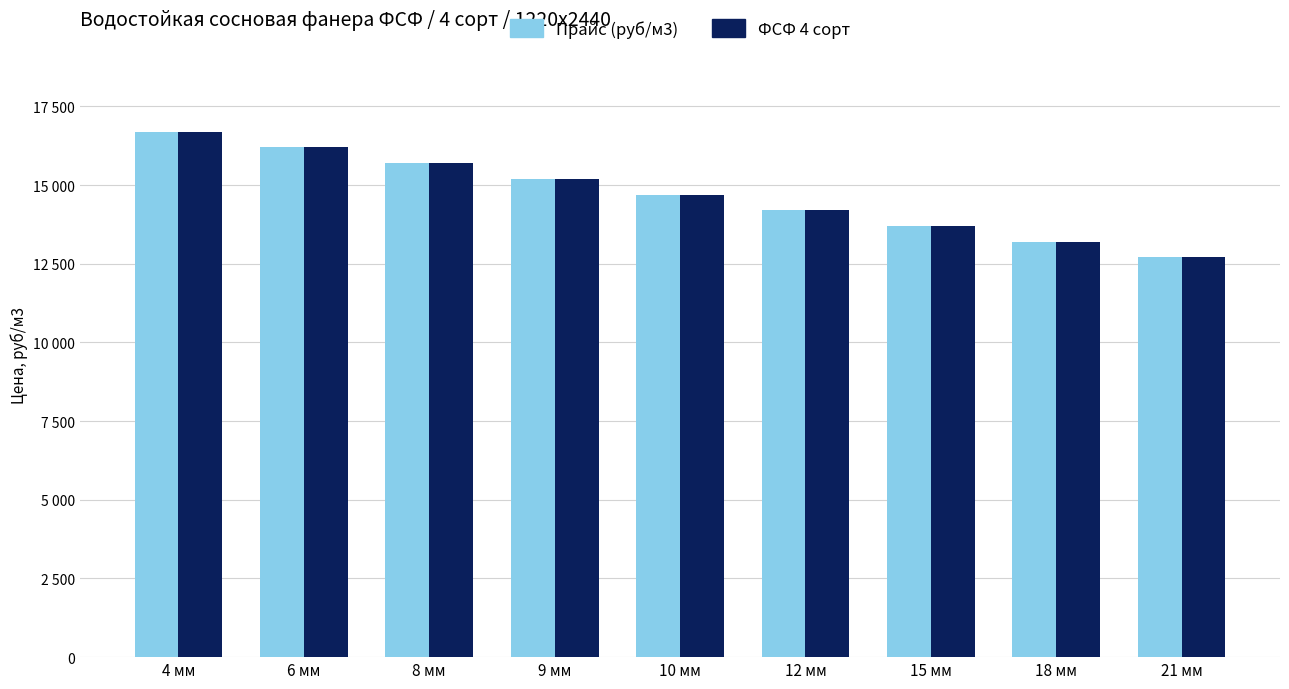

Does the chart contain stacked bars?

No